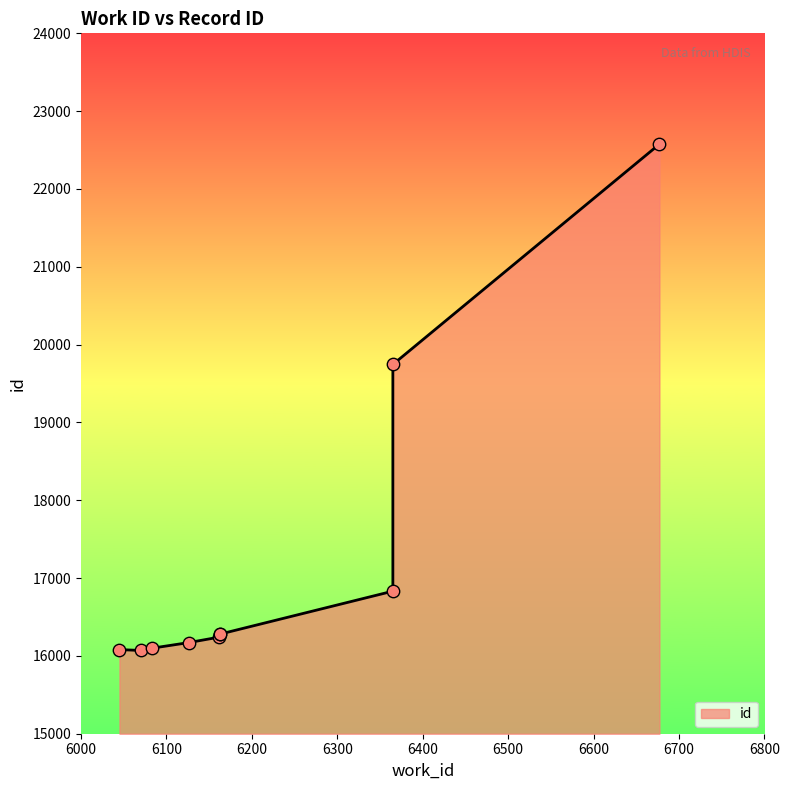

Between 6126 and 6163, which is larger?

6163